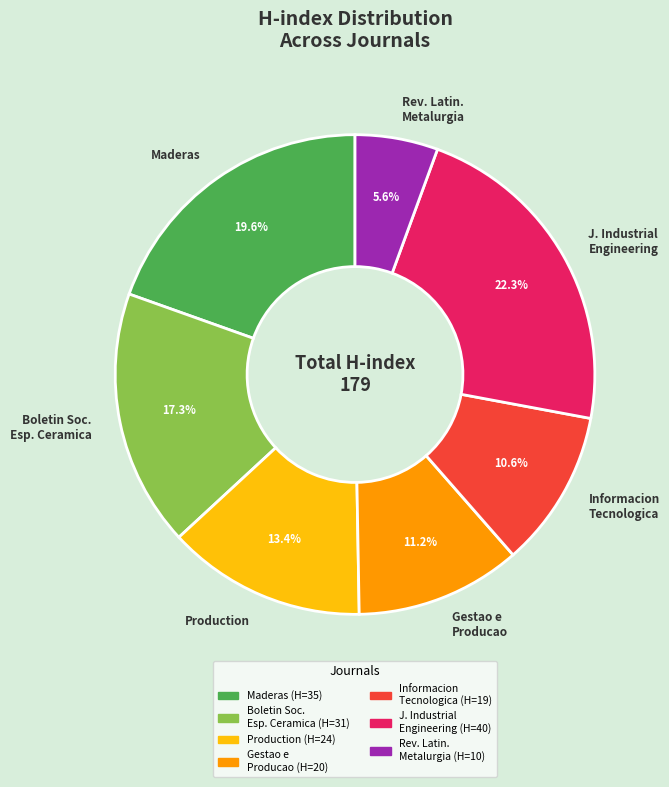

Which category has the smallest portion of the pie?

Rev. Latin. Metalurgia